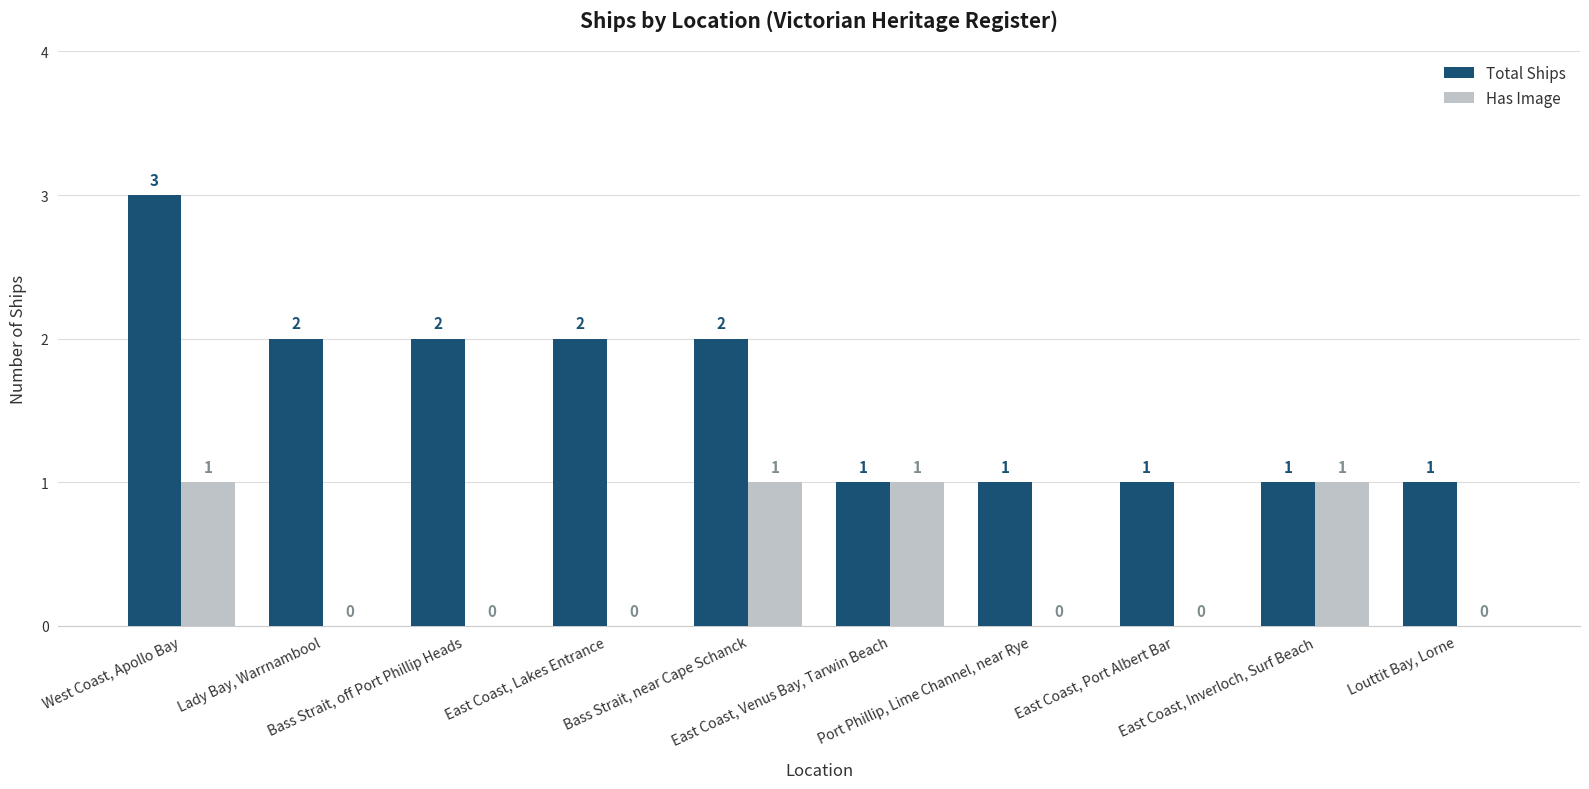

Which series has the largest total across all categories?

Total Ships